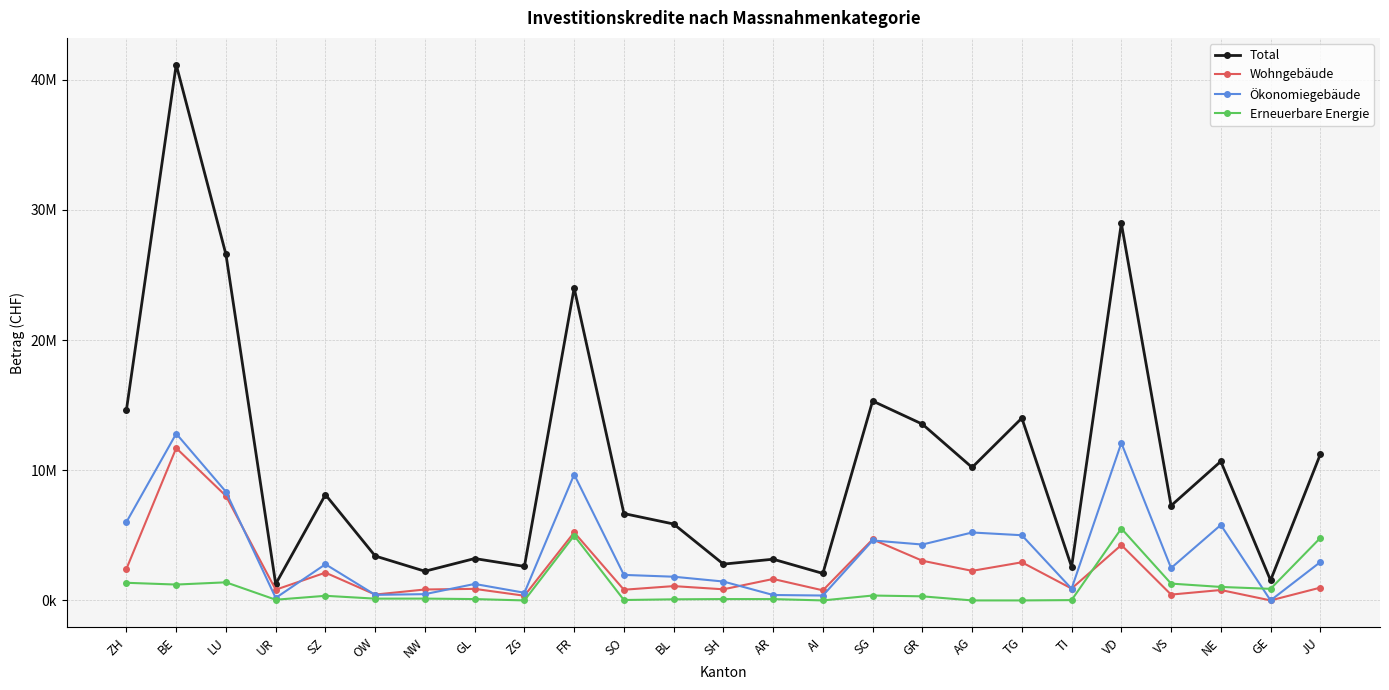

What are all the series names shown in the legend?

Total, Wohngebäude, Ökonomiegebäude, Erneuerbare Energie